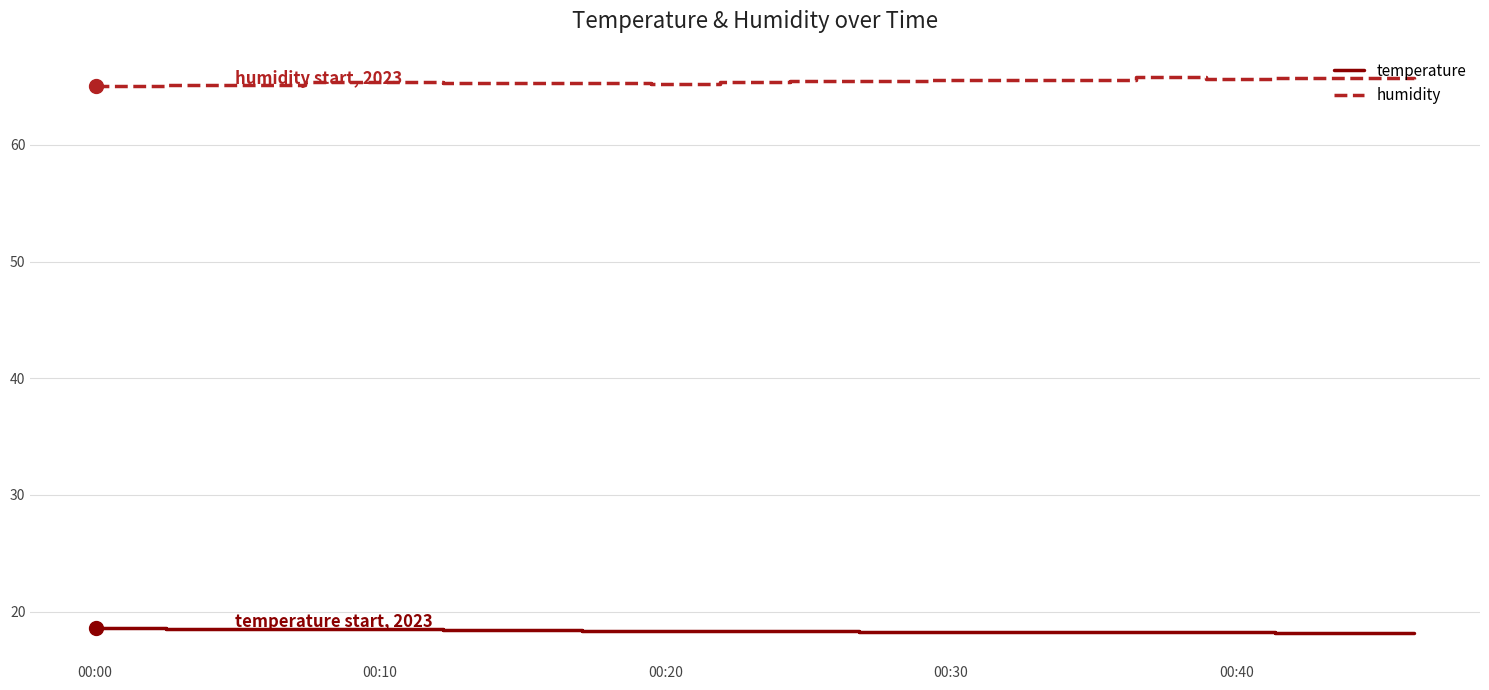

True or false: humidity and temperature intersect in this chart.

False